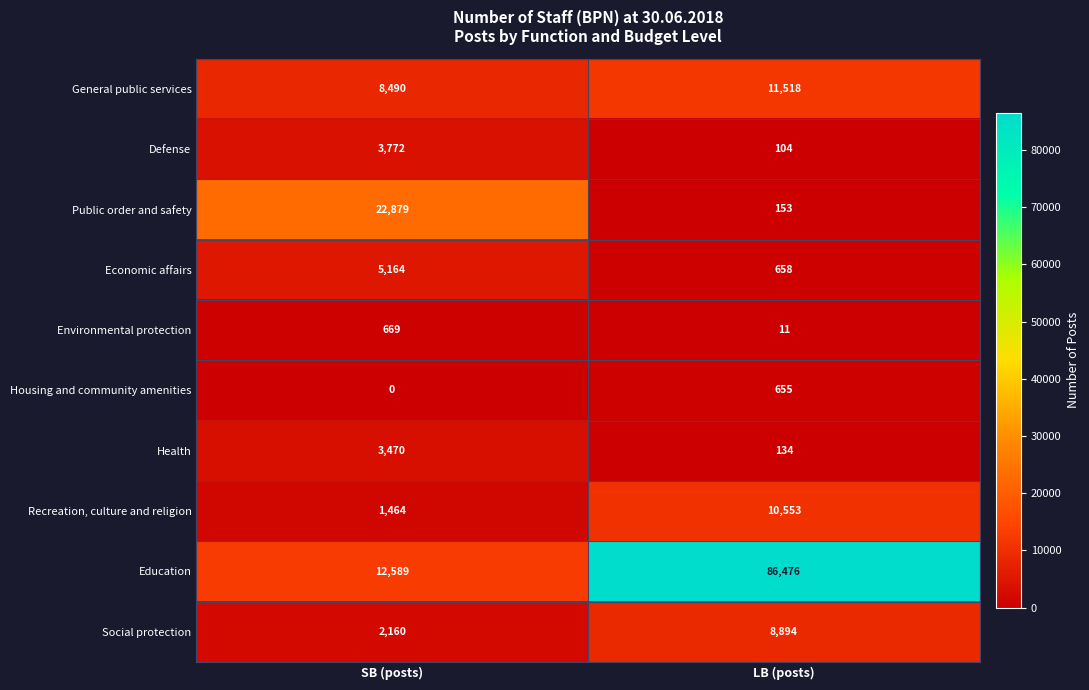

True or false: Health has a value of 134 at LB (posts).

True